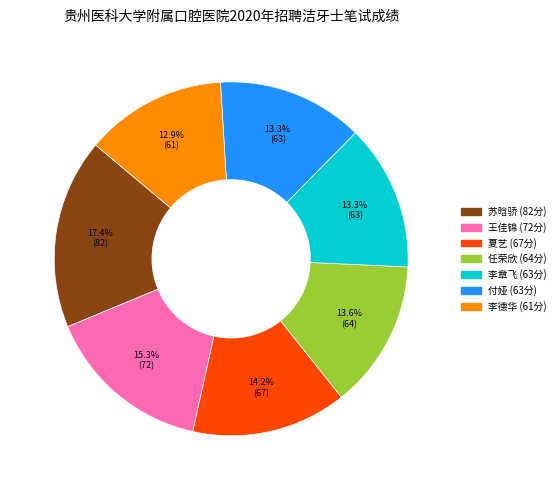

Is there any slice that represents more than half of the pie?

No